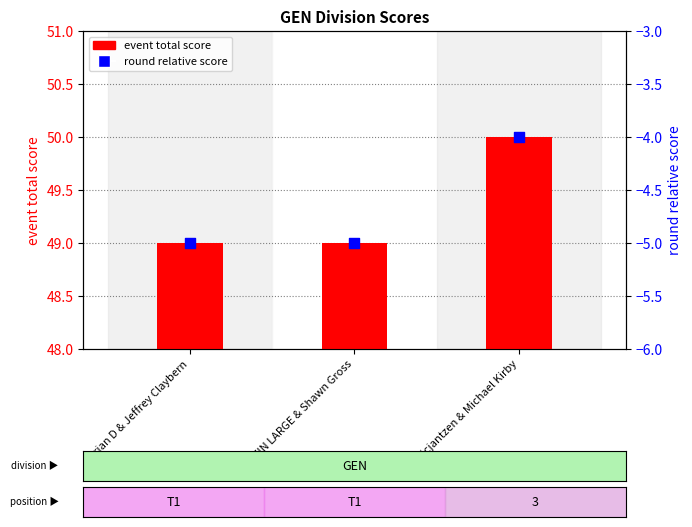

At how many categories does at least one series exceed 34?

3